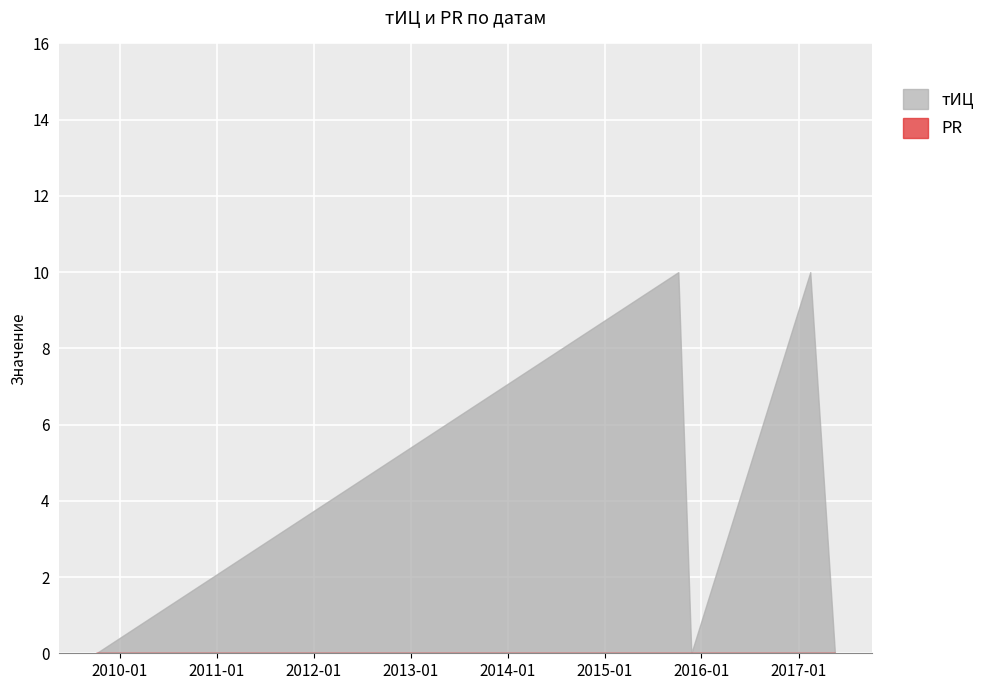

True or false: PR has a value of 0 at 2015-11-24.

True